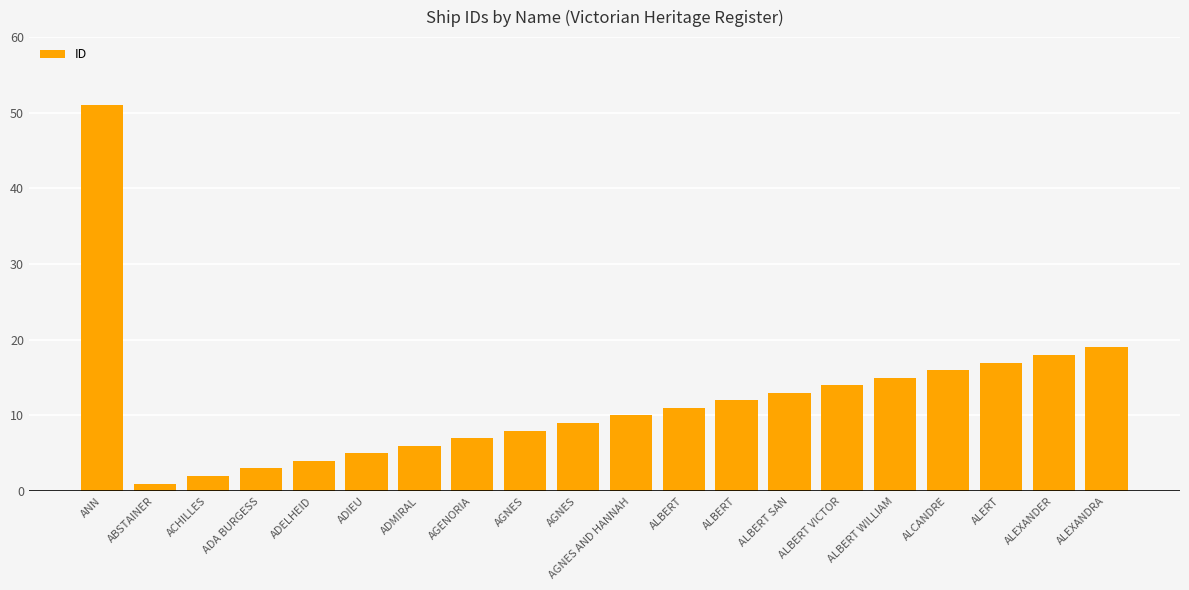

What is the label of the 7th bar from the right?

ALBERT SAN